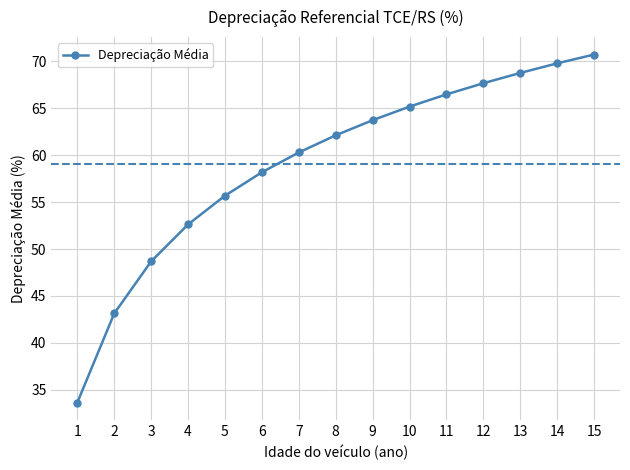

How many values exceed 62?

8